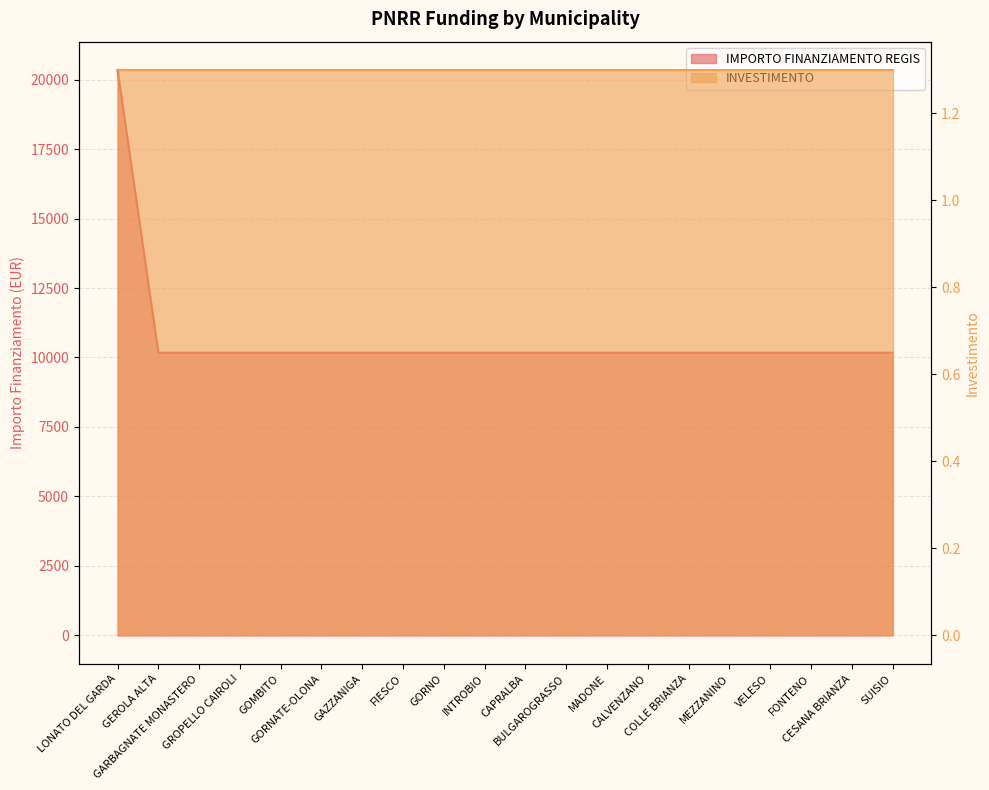

What is the average value?

10681